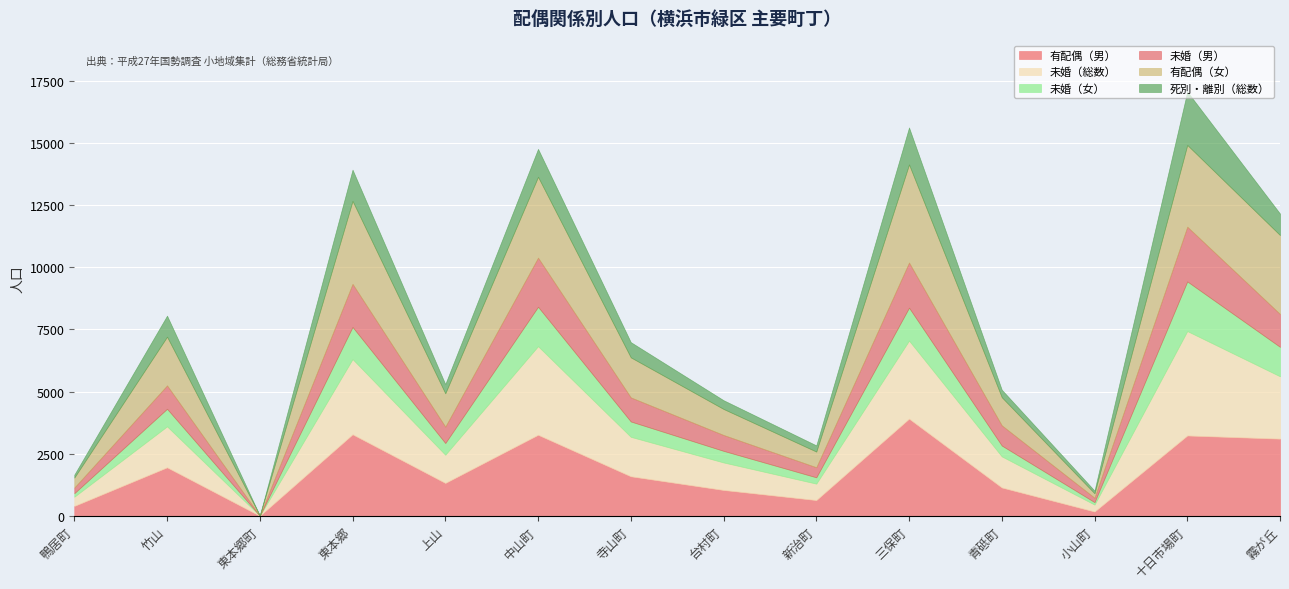

True or false: 未婚（男） and 未婚（総数） intersect in this chart.

False